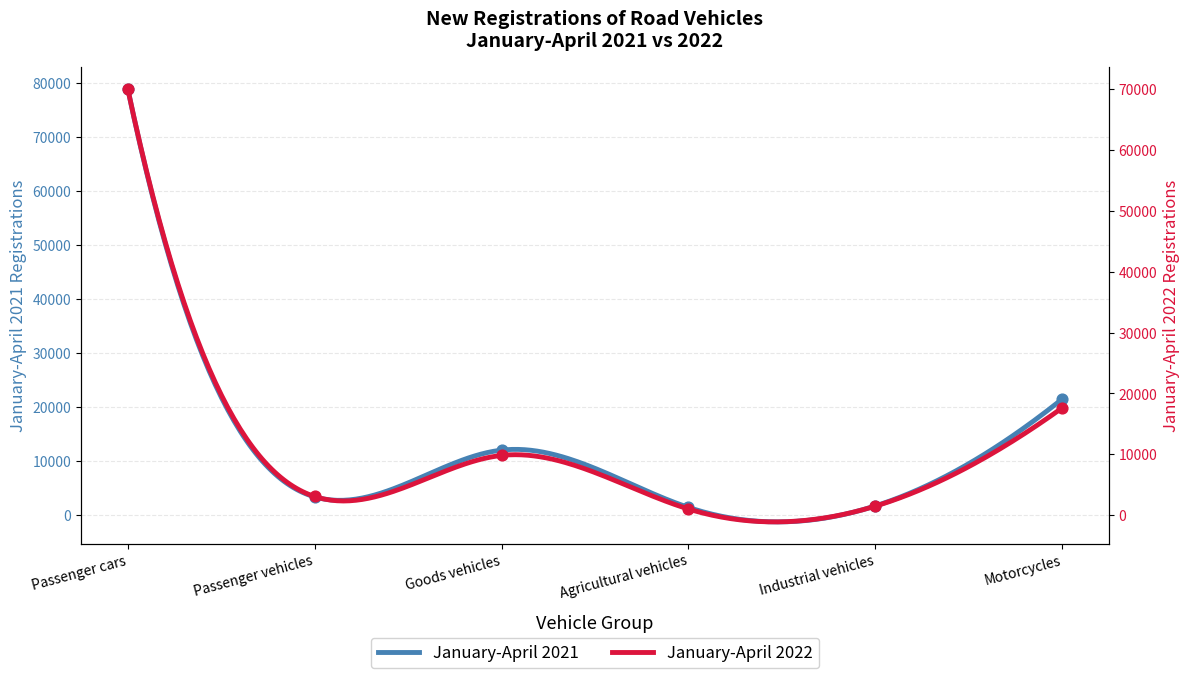

Which series has the widest spread of Y values?

January-April 2021